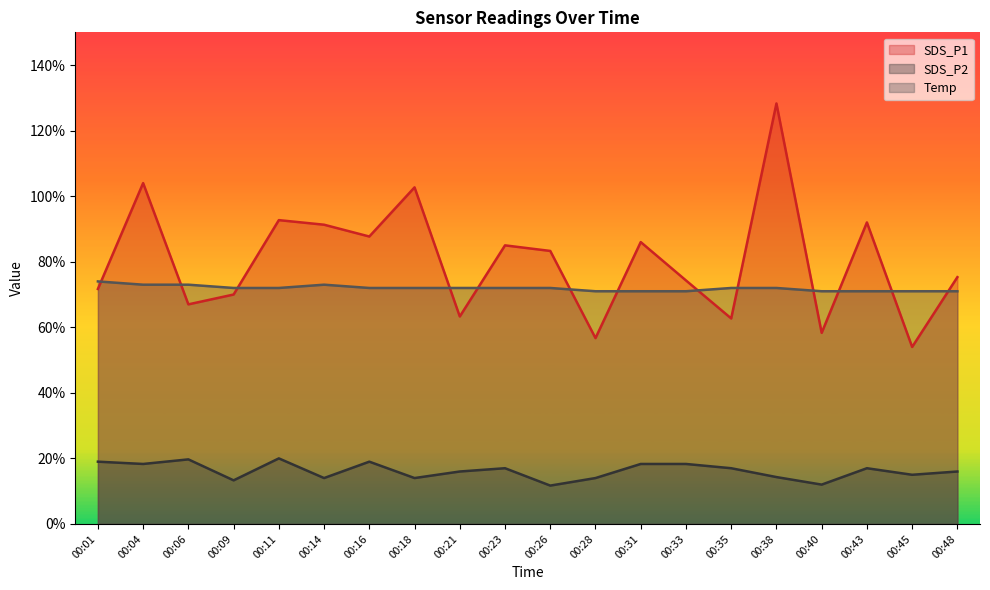

Is it true that Temp equals 11.2 at 00:11?

False